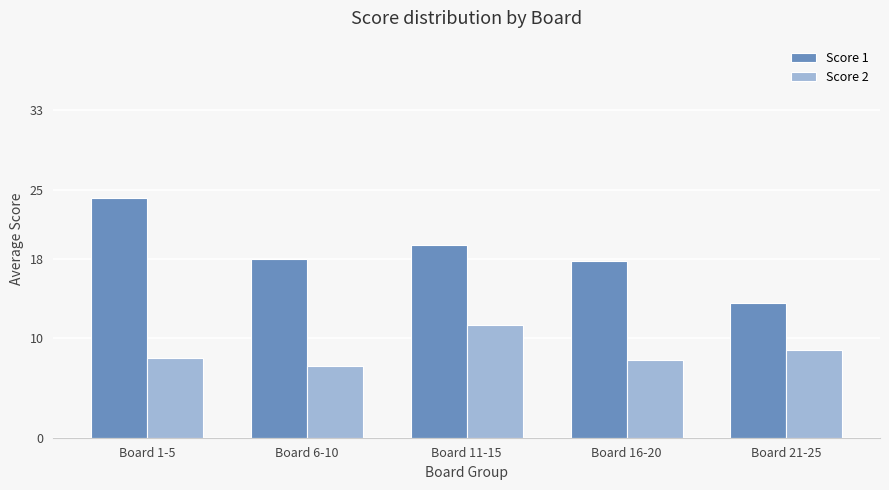

What is the sum of the Score 2 values at Board 1-5 and Board 21-25?

16.8